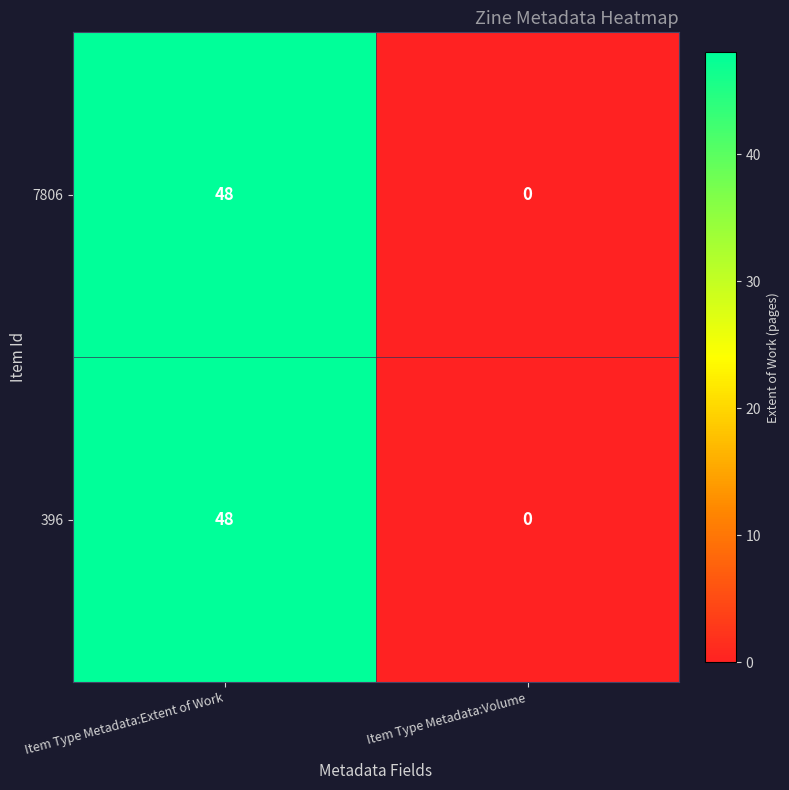

What value does the 396 series have at Item Type Metadata:Extent of Work, to the nearest 5?

50